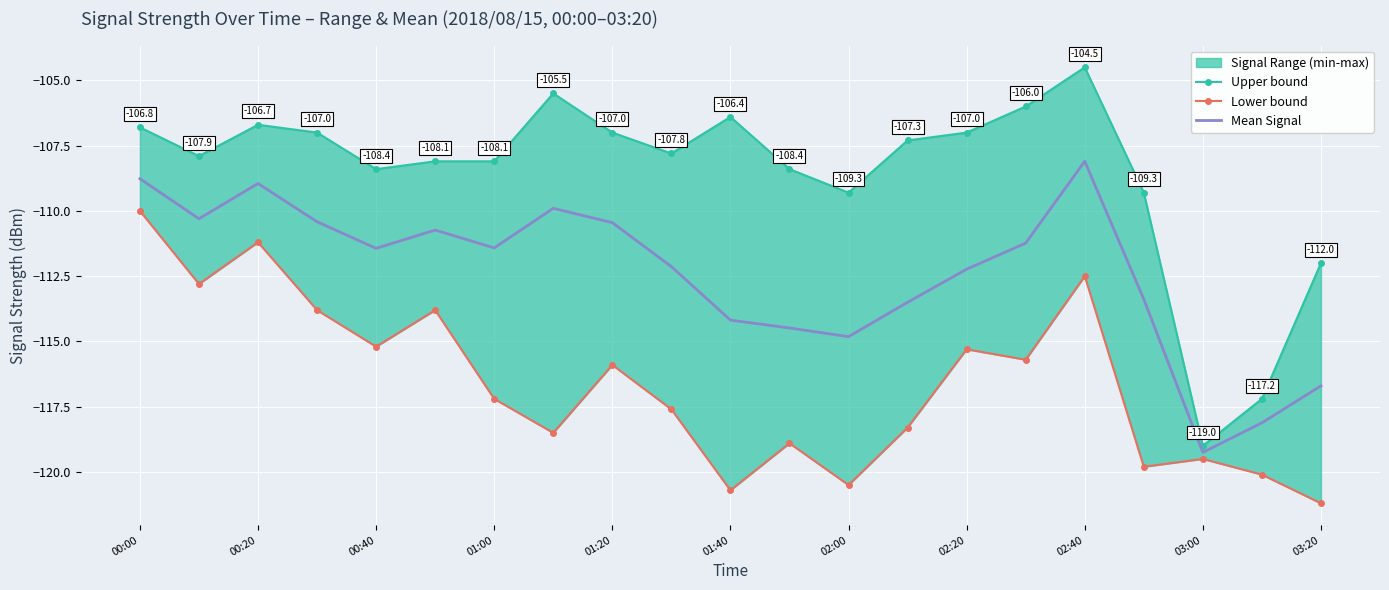

Is it true that Mean Signal equals -67.7 at 00:40?

False